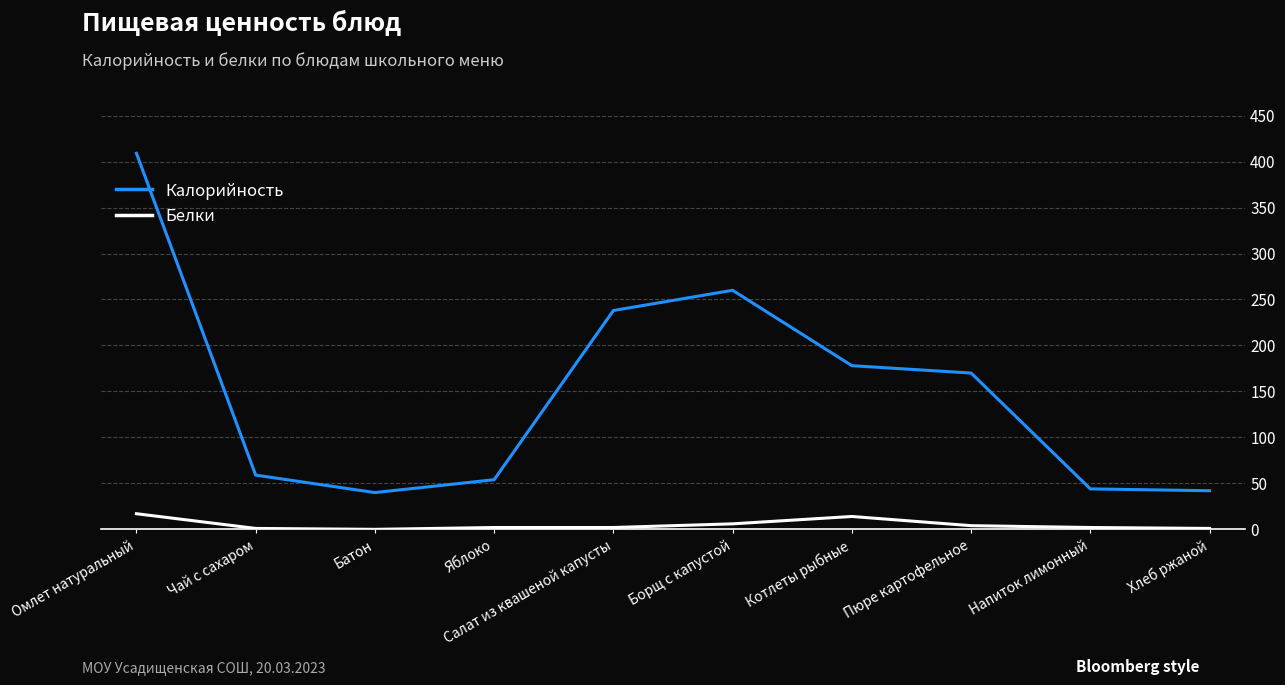

Is the value of Белки at Салат из квашеной капусты greater than the value of Калорийность at Салат из квашеной капусты?

No